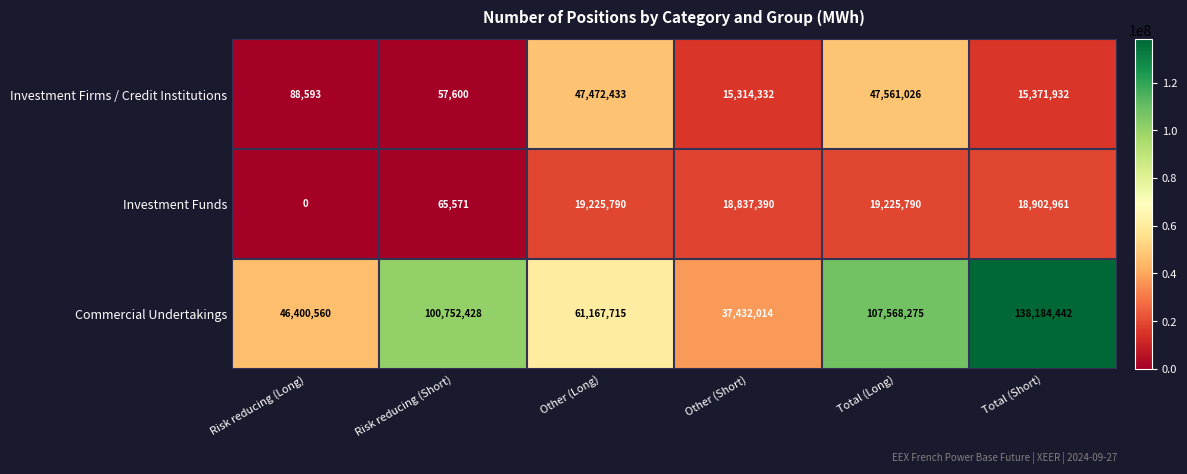

List the labels in order of Investment Firms / Credit Institutions value, largest first.

Total (Long), Other (Long), Total (Short), Other (Short), Risk reducing (Long), Risk reducing (Short)